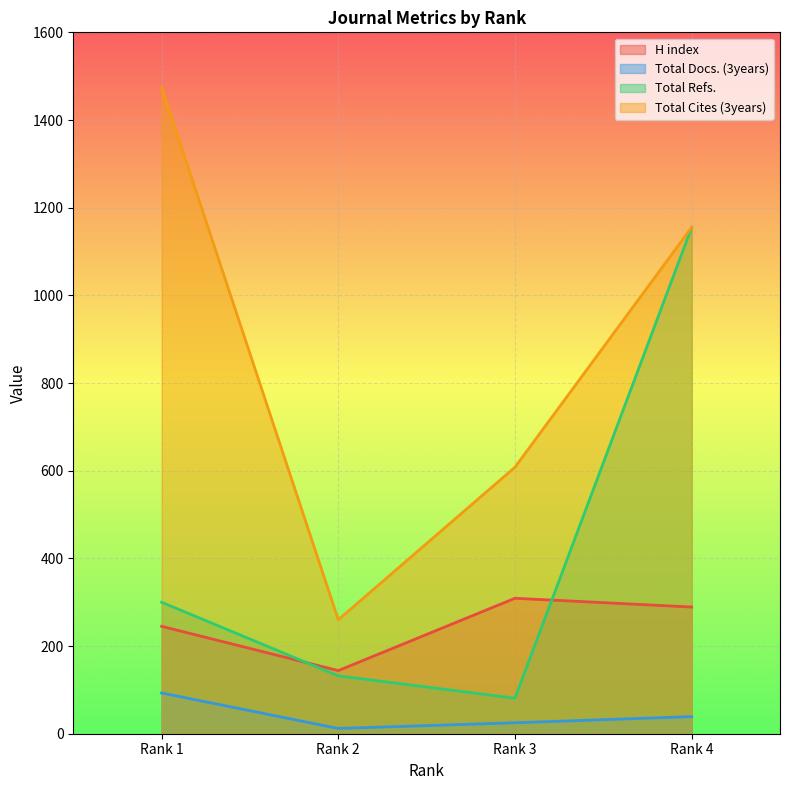

Where is the first local minimum for Total Cites (3years)?

Rank 2